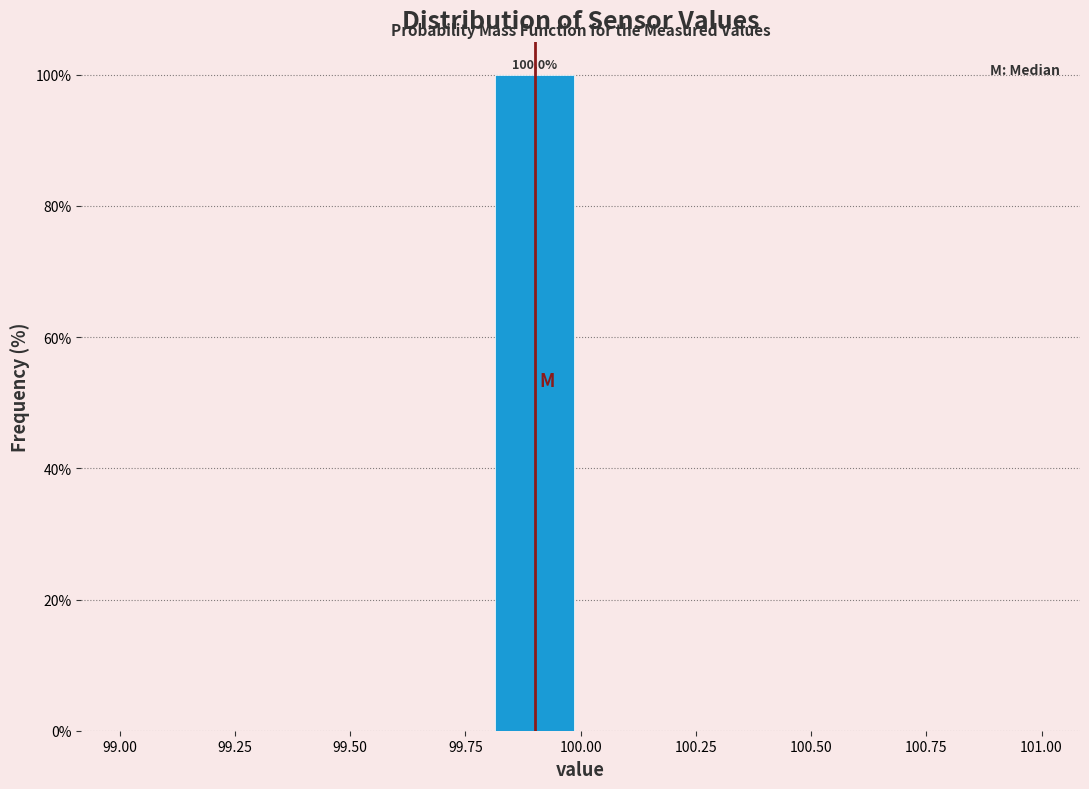

Over which range of the x-axis is the bar tallest?

99.8 to 100.0